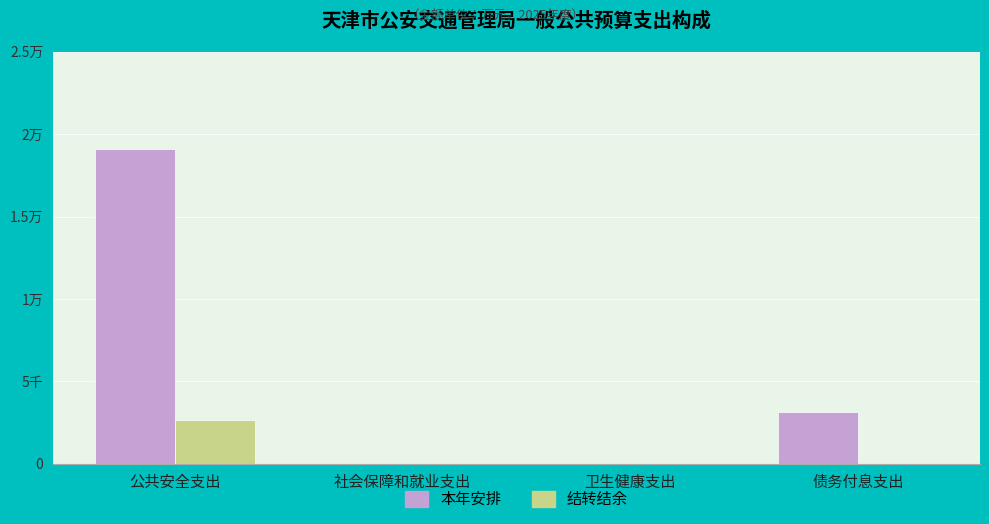

Are the bars horizontal?

No